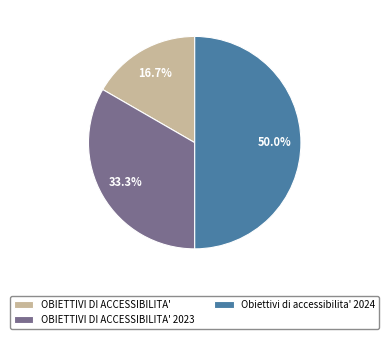

How many segments does this pie chart have?

3